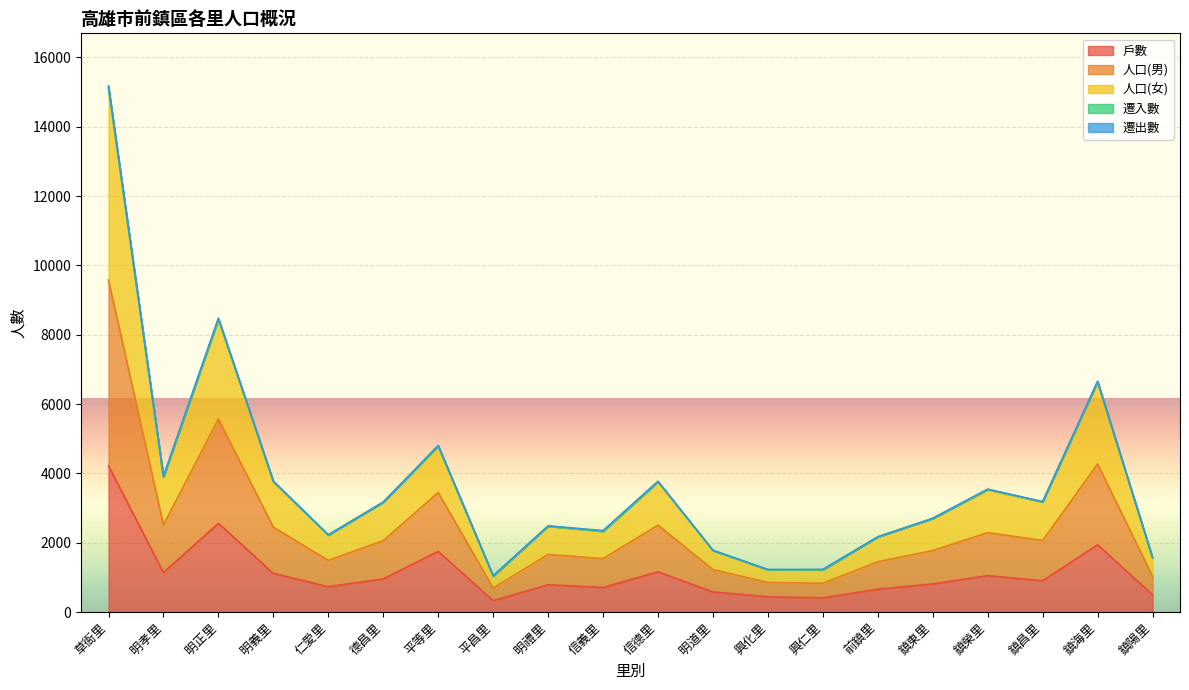

What is the maximum value for 戶數?

4216